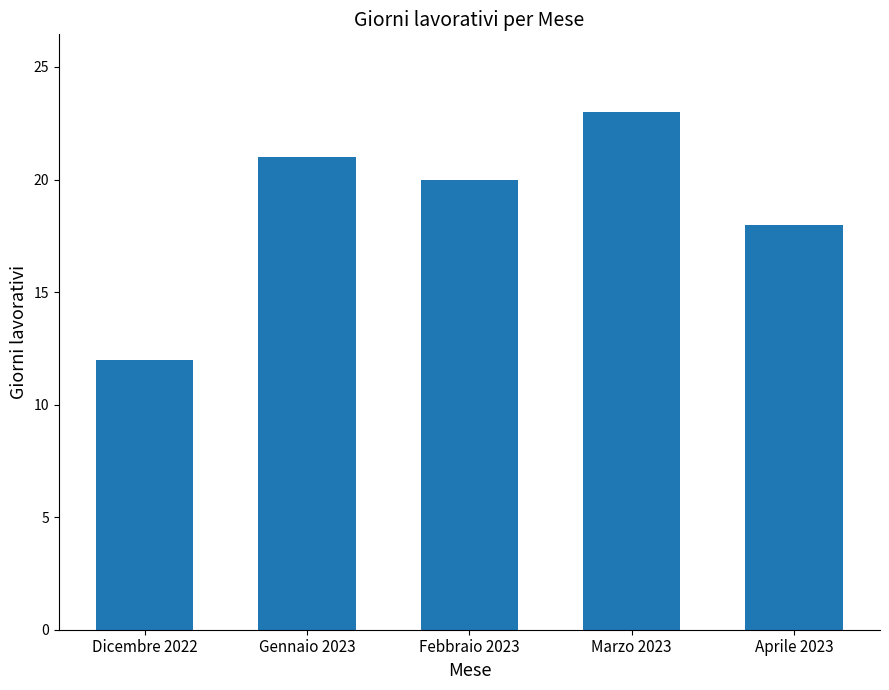

What is the change in value from Dicembre 2022 to Febbraio 2023?

+8